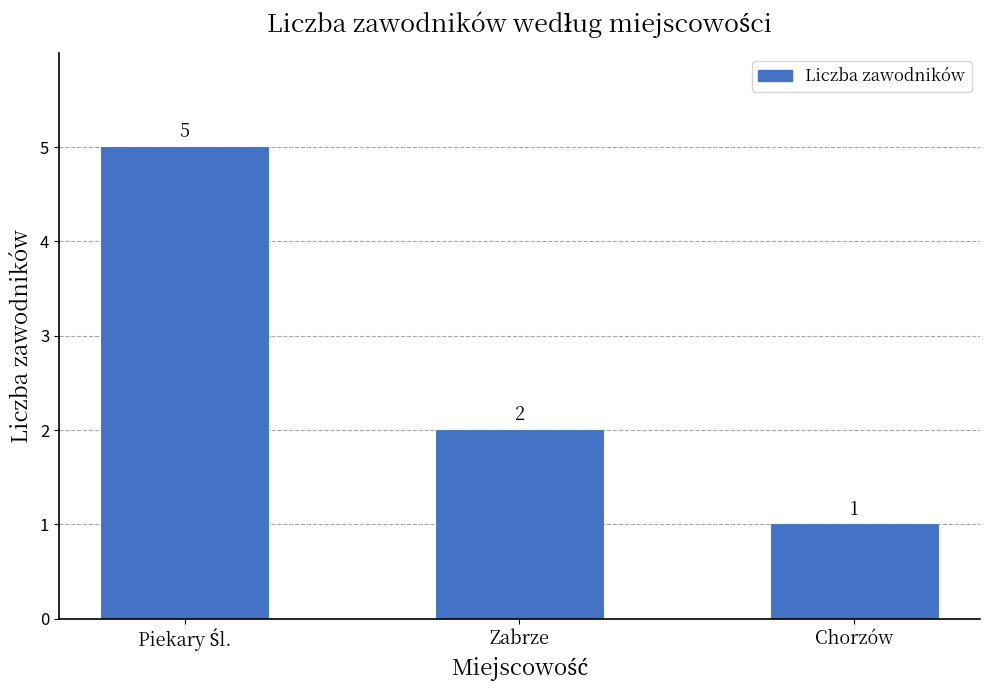

How many data points are less than 2?

1